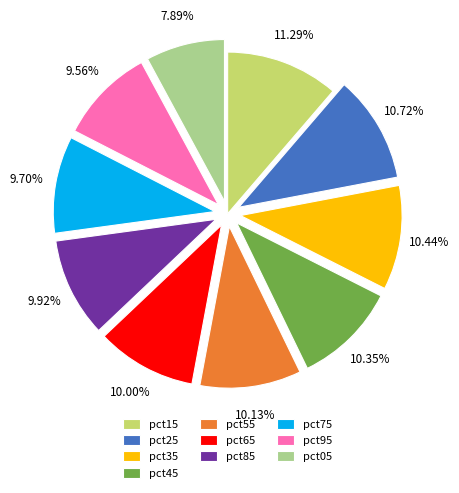

To the nearest percent, what is the combined percentage of pct25 and pct65?

21%